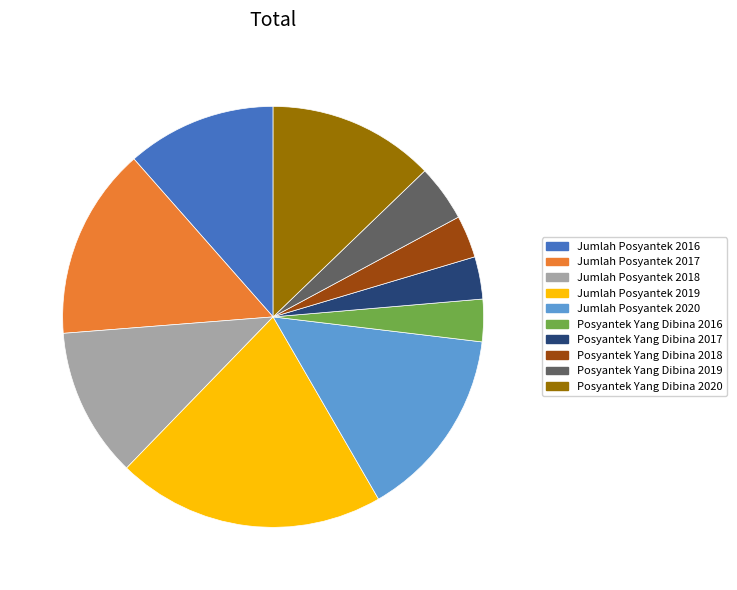

Is it true that Jumlah Posyantek 2020 is 28% of the pie?

False